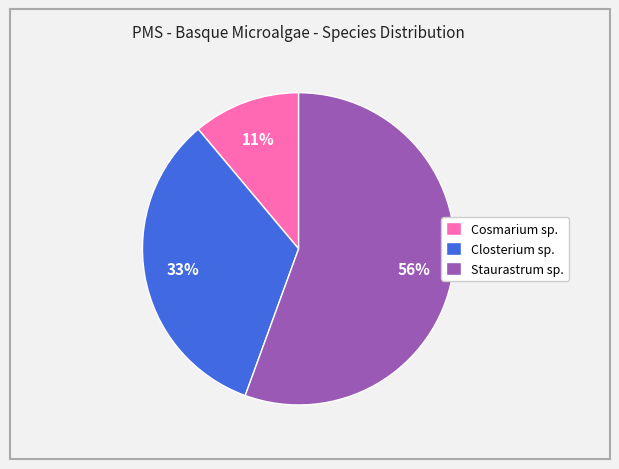

Which category has the biggest portion of the pie?

Staurastrum sp.